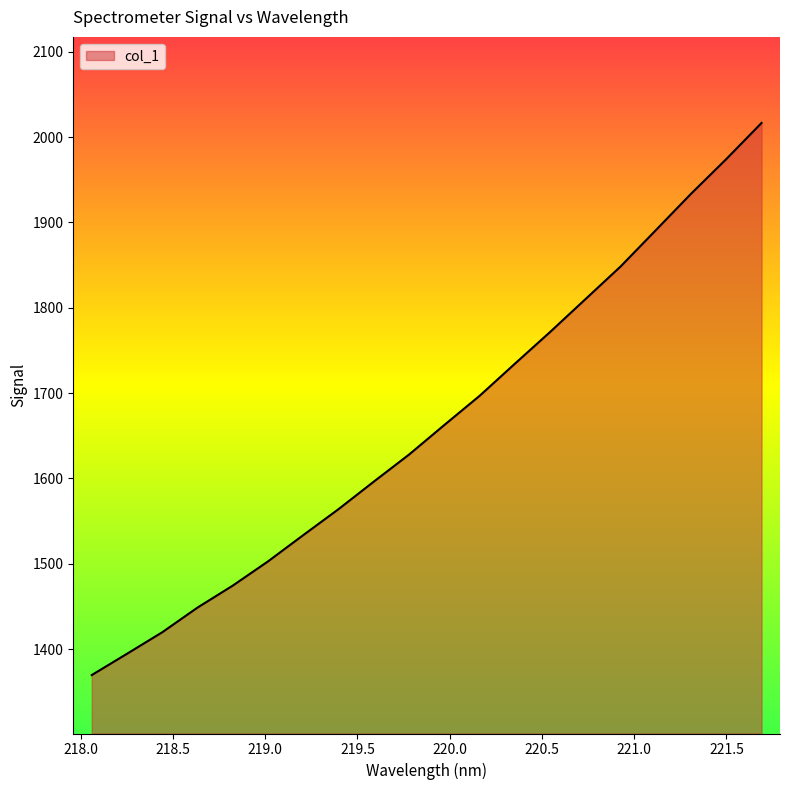

Reading left to right, transcribe all the data shown in this chart.

1369.6	1394.5	1419.8	1448.7	1474.4	1502.8	1533.6	1564.1	1596.3	1628.0	1662.7	1696.8	1734.4	1771.6	1810.0	1848.4	1890.9	1933.6	1974.2	2016.5